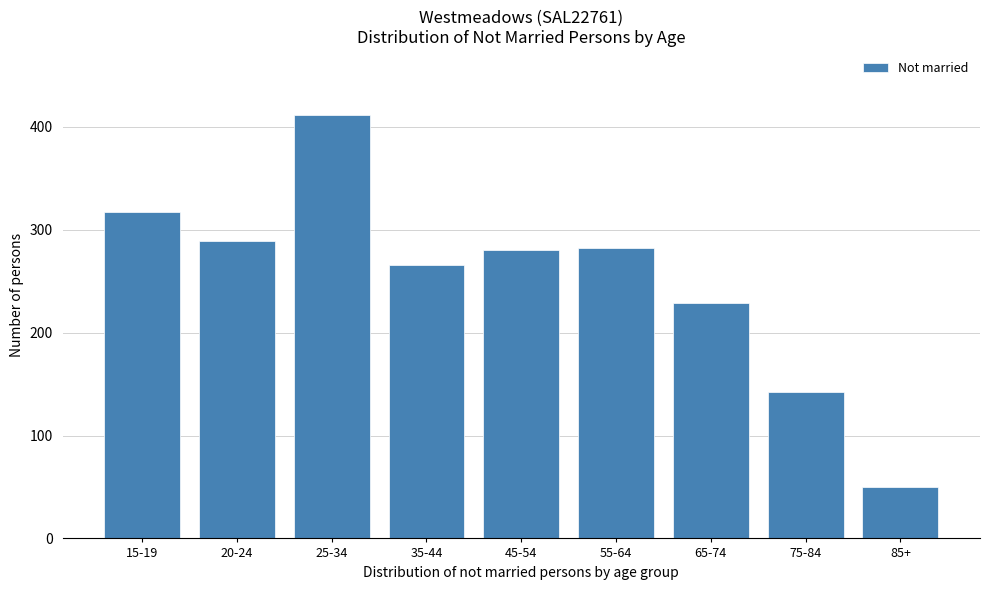

Reading right to left, transcribe all the data shown in this chart.

85+=50	75-84=142	65-74=229	55-64=282	45-54=280	35-44=266	25-34=412	20-24=289	15-19=317